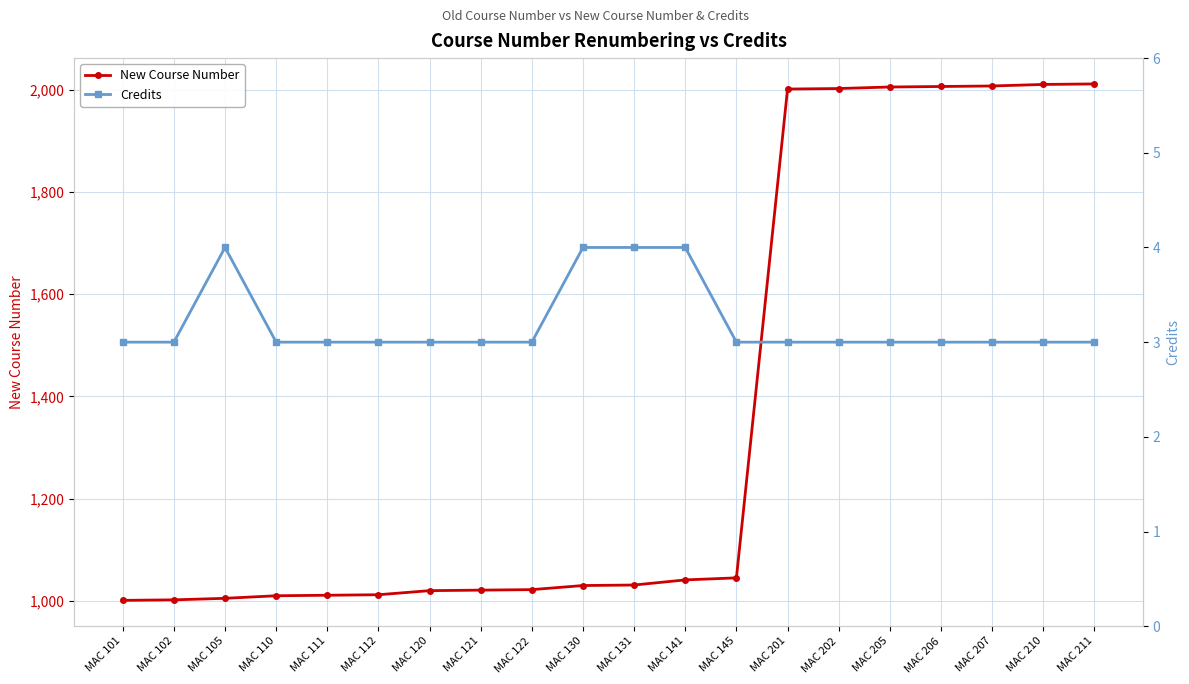

The New Course Number series shows 1005 at MAC 105. True or false?

True